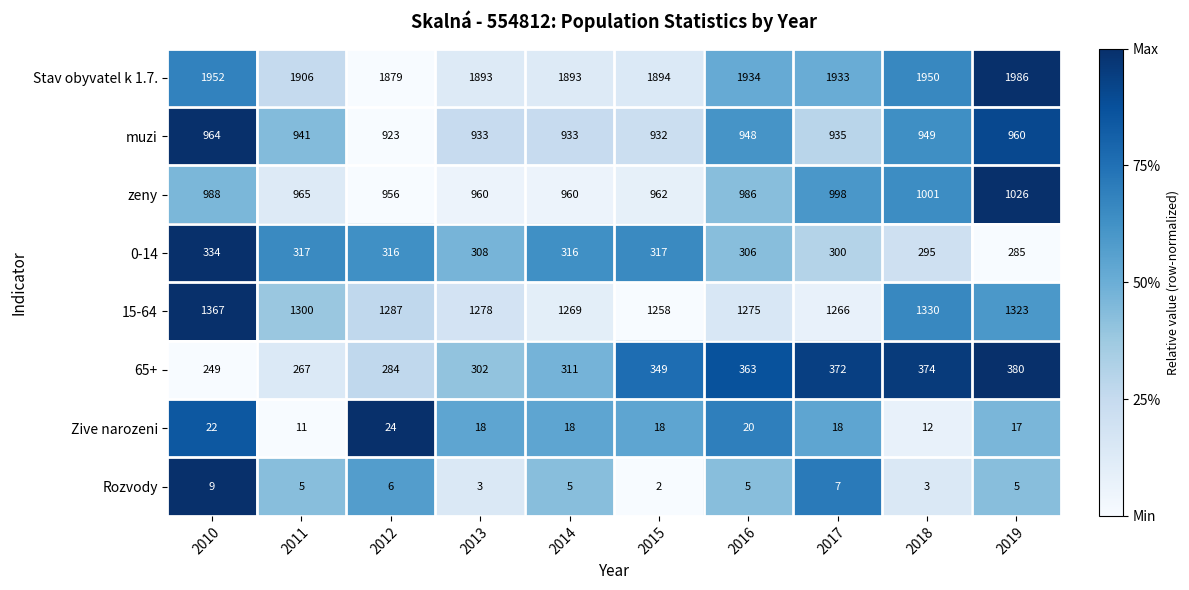

What is the difference between the second highest and second lowest values in the Zive narozeni series?

10